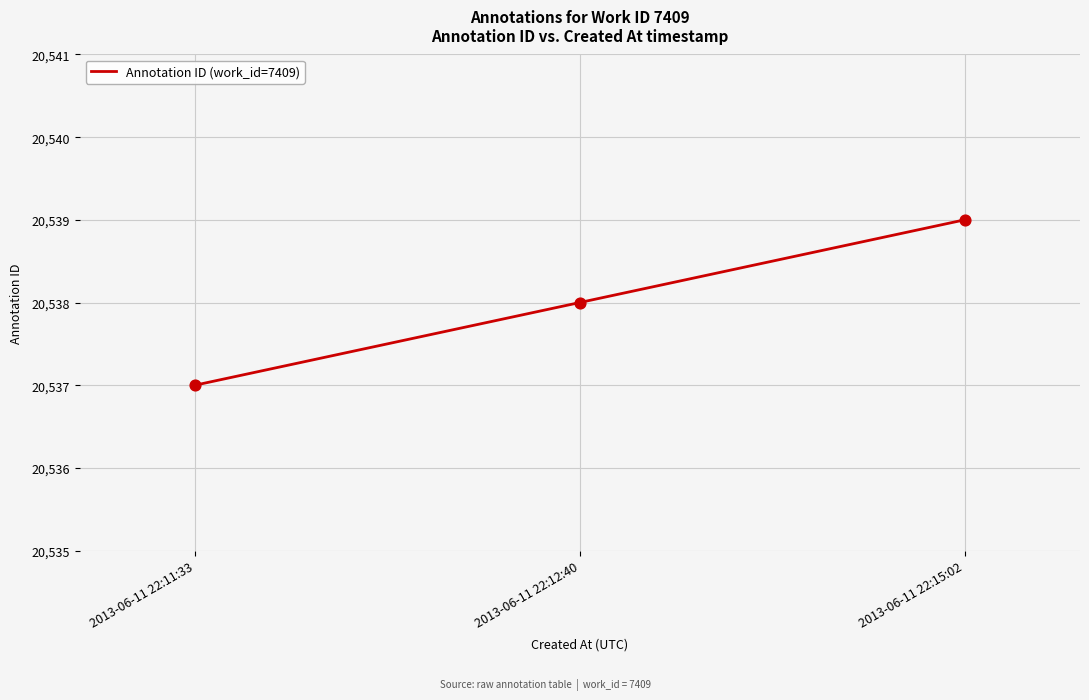

What is the ratio of the value at 2013-06-11 22:12:40 to the value at 2013-06-11 22:11:33?

1.0